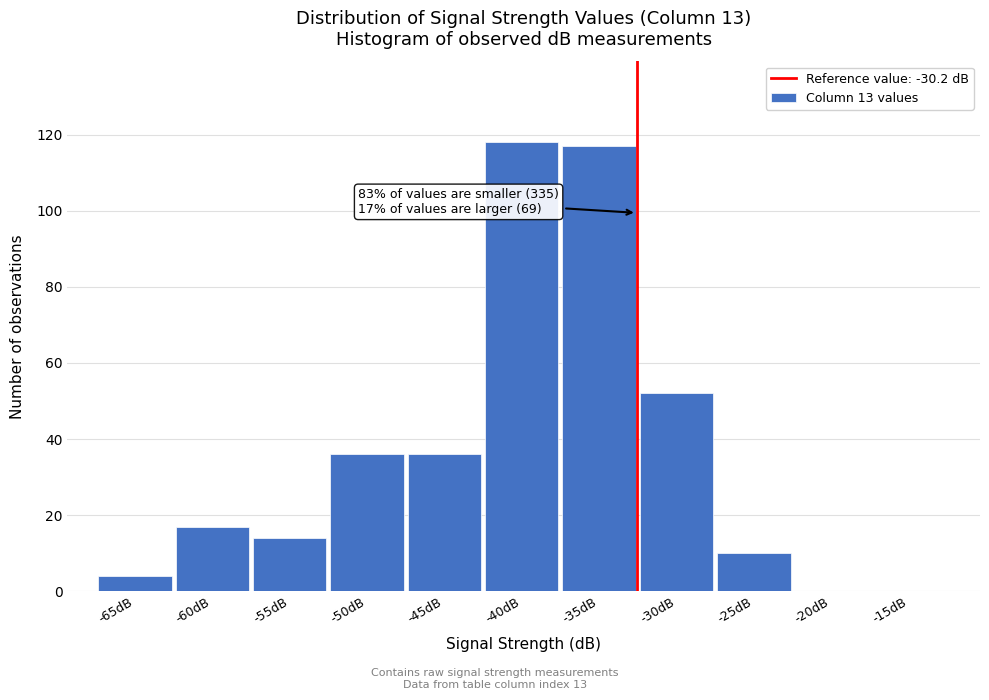

Reading left to right, what are all the values shown in this chart?

-65dB=4	-60dB=17	-55dB=14	-50dB=36	-45dB=36	-40dB=118	-35dB=117	-30dB=52	-25dB=10	-20dB=0	-15dB=0